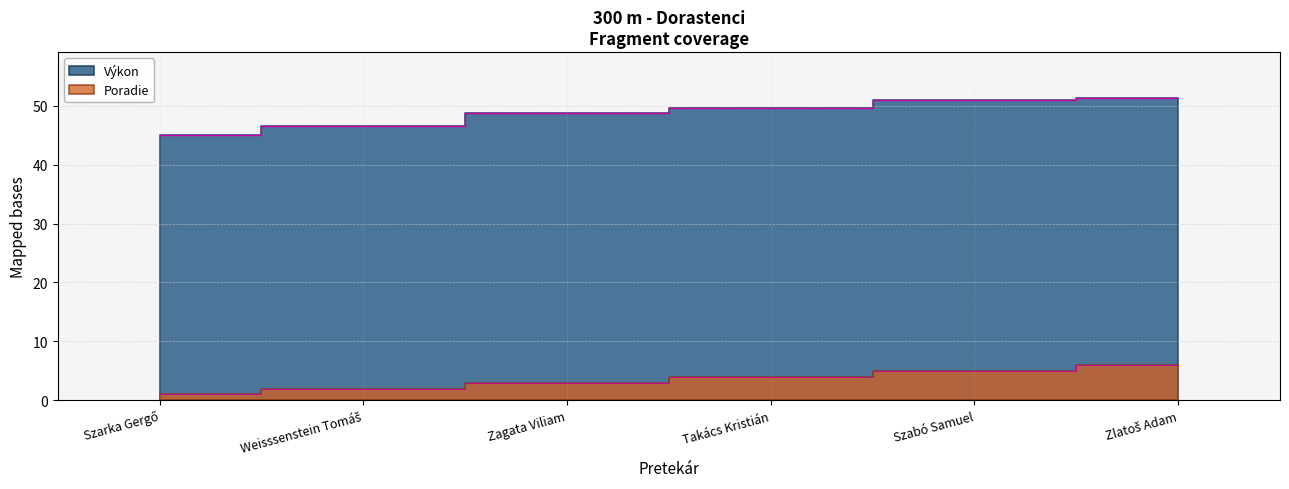

True or false: Poradie and Výkon intersect in this chart.

False